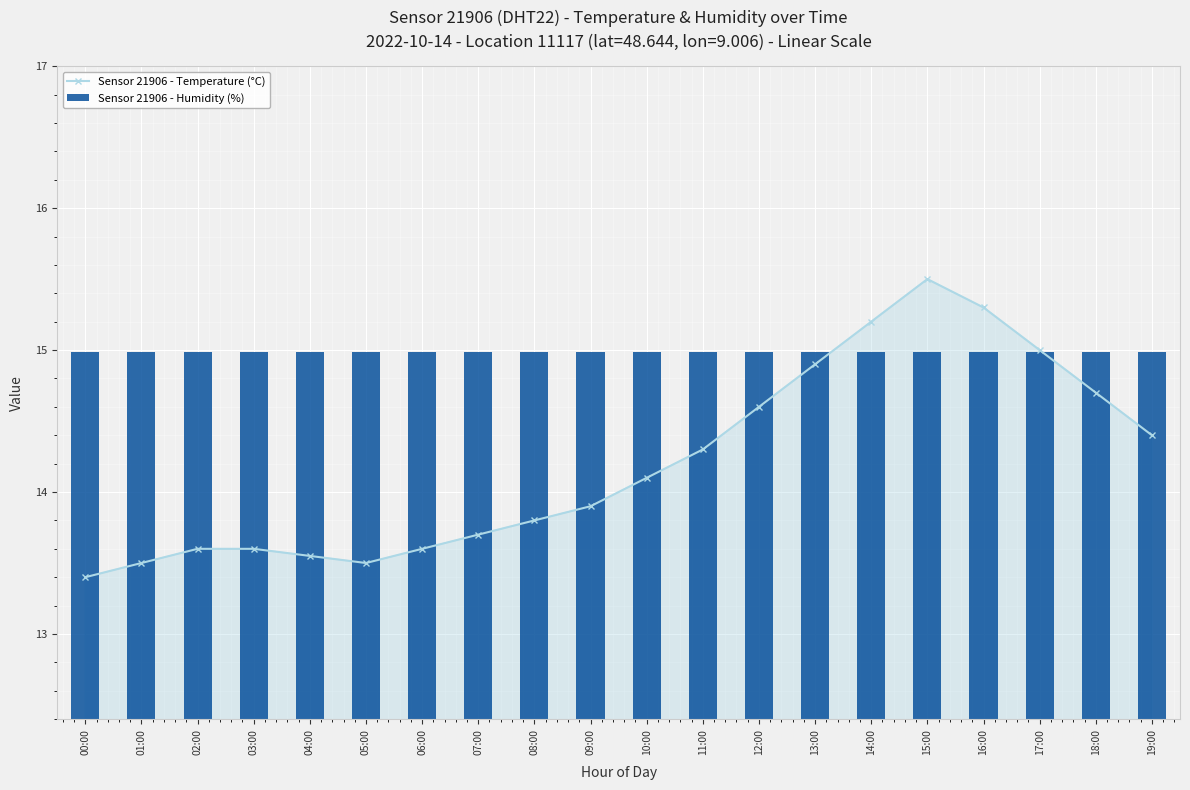

The Sensor 21906 - Temperature (°C) series shows 23.1 at 12:00. True or false?

False